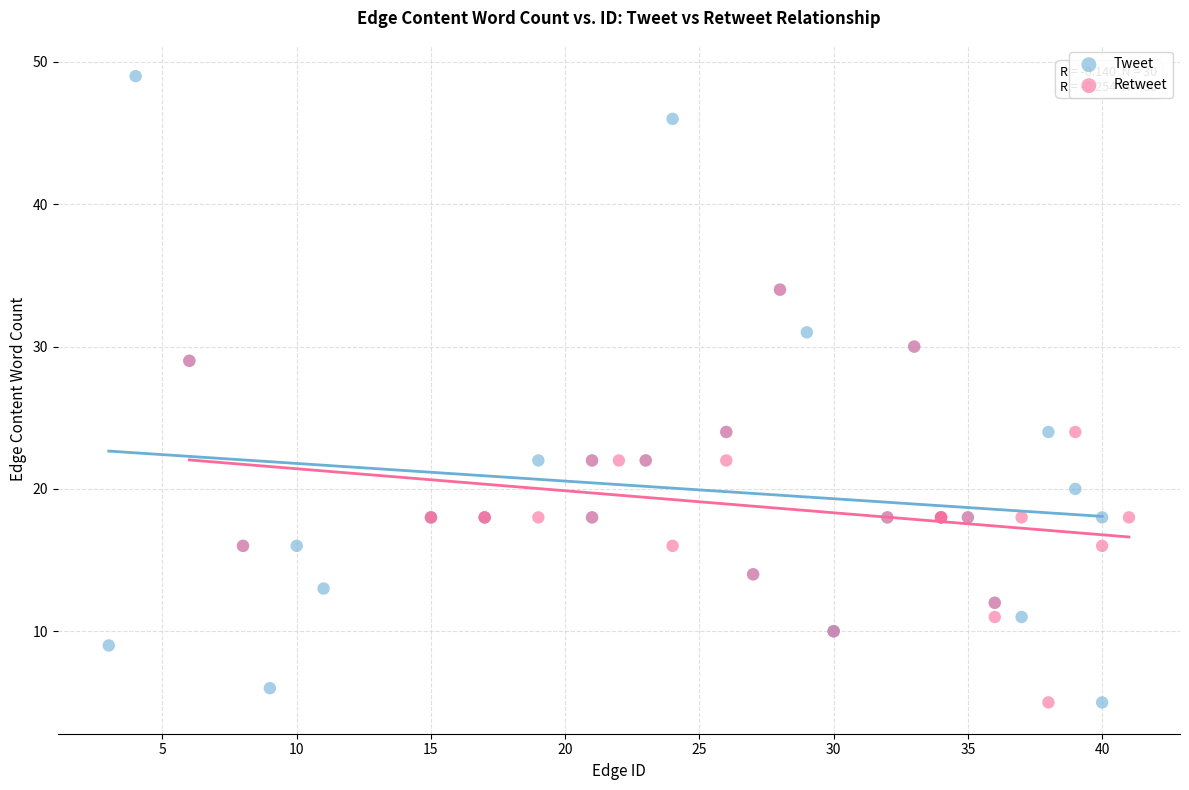

What are all the series names shown in the legend?

Tweet, Retweet